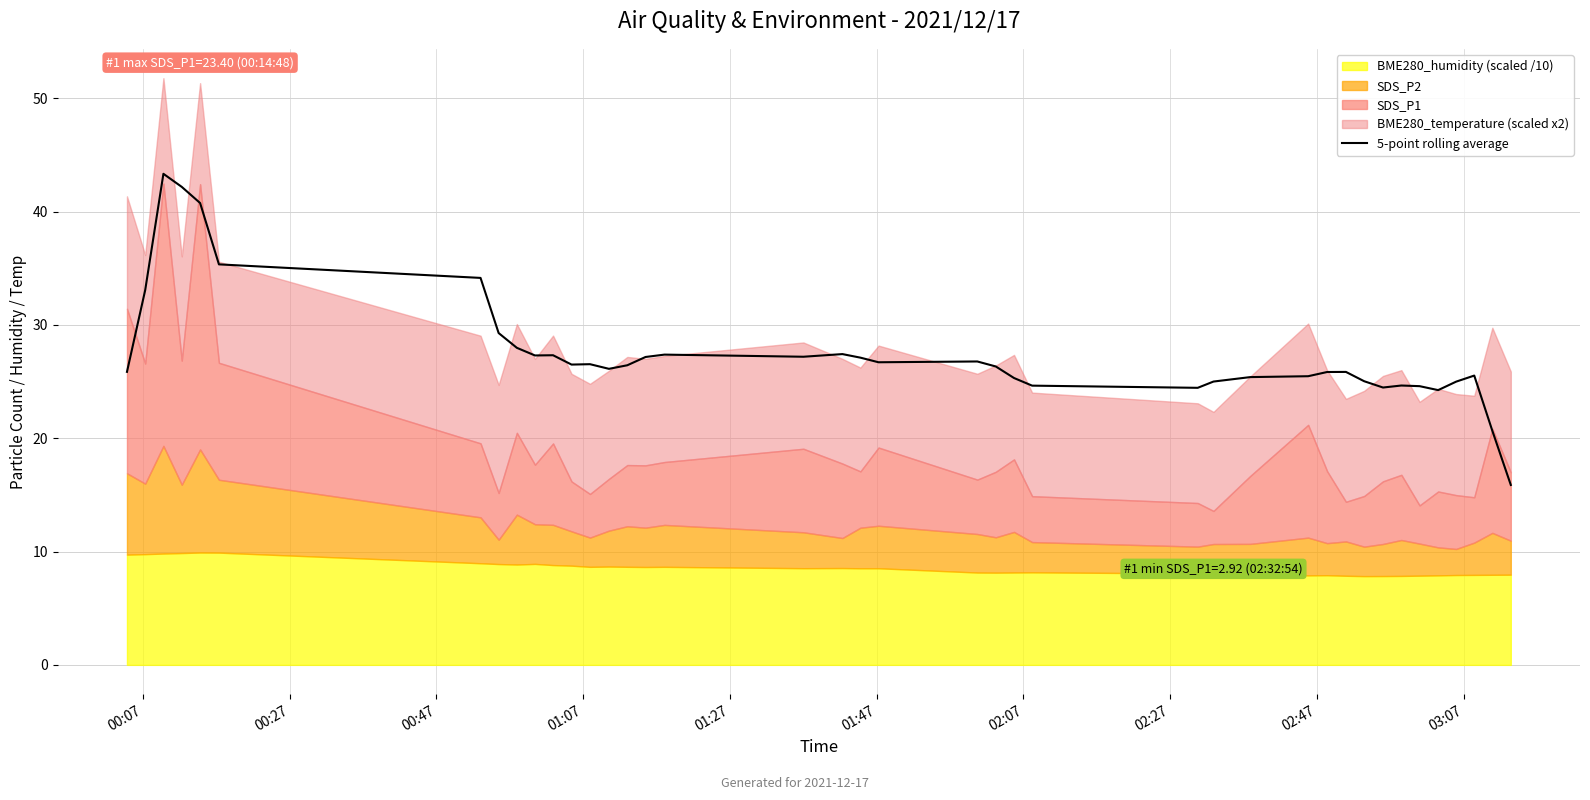

What is the highest value of the 5-point rolling average series?

43.3